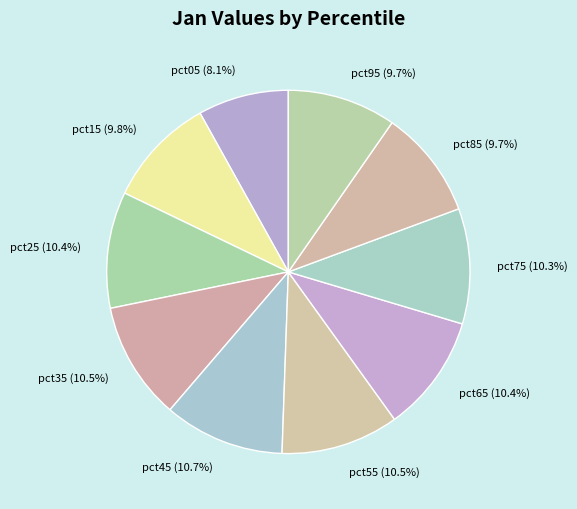

Combined, do pct85 and pct55 account for over 50%?

No